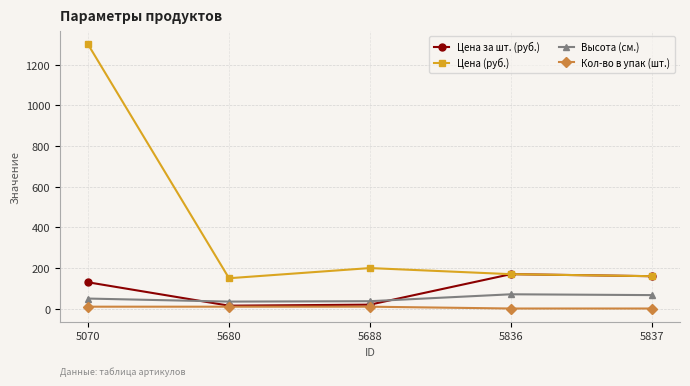

The Кол-во в упак (шт.) series shows 1 at 5836. True or false?

True